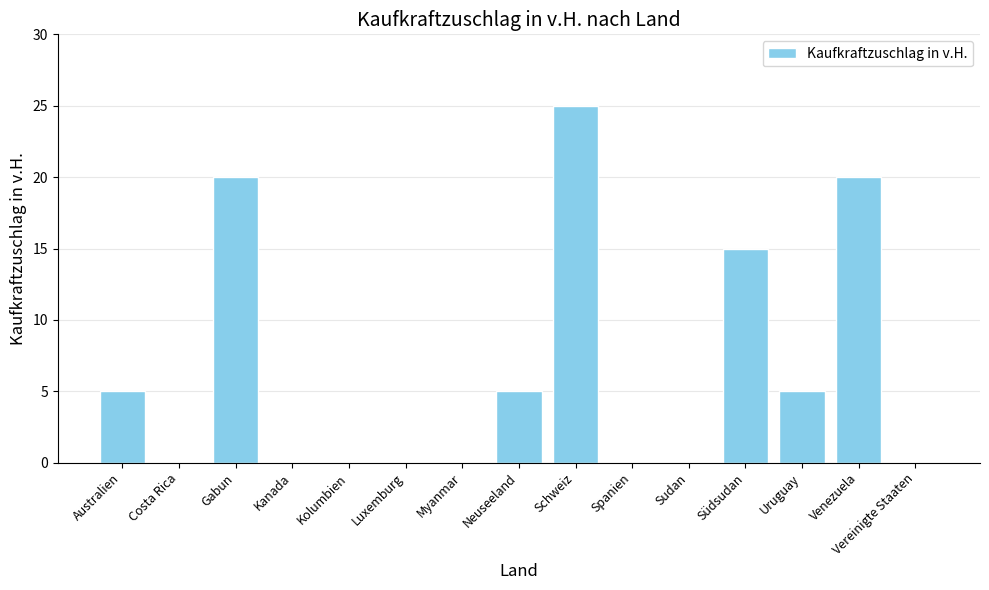

The value at Sudan is 15. True or false?

False